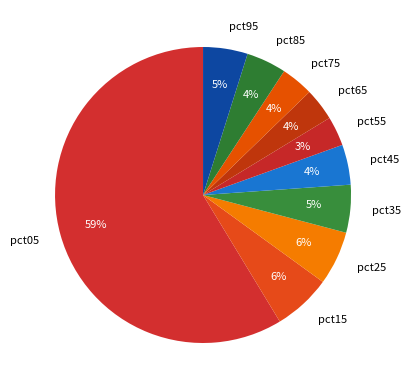

Does any single category account for the majority?

Yes